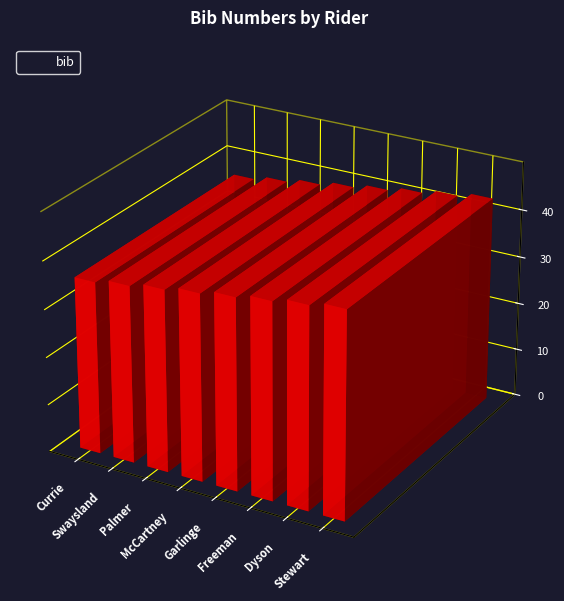

Approximately how many times larger is the value at Palmer compared to Currie?

1.1